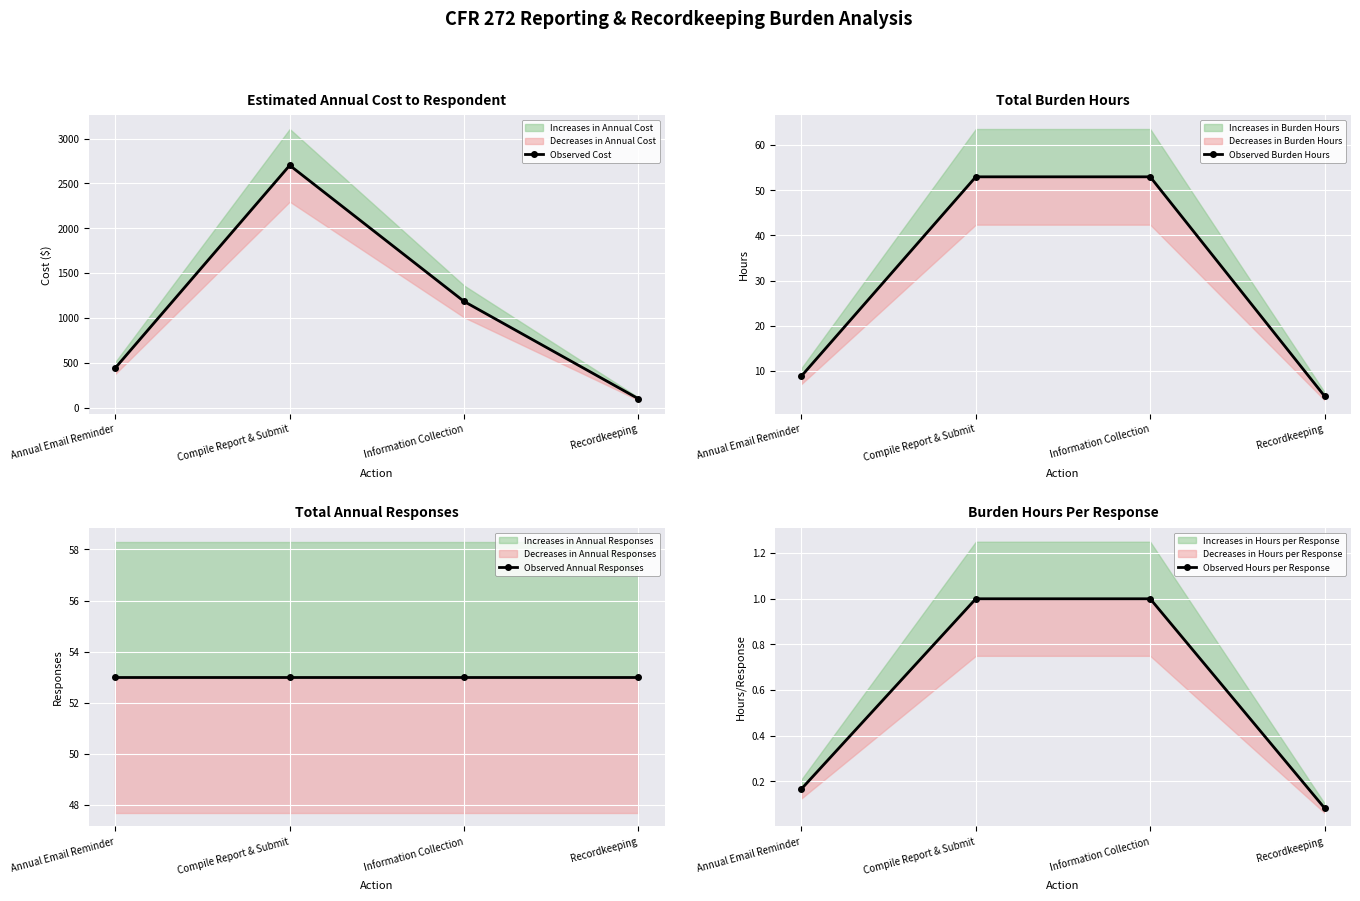

Reading left to right, list all the values displayed in this chart.

Observed Cost: Annual Email Reminder=442.6	Compile Report & Submit=2702.5	Information Collection=1184.0	Recordkeeping=98.3
Observed Burden Hours: Annual Email Reminder=8.8	Compile Report & Submit=53.0	Information Collection=53.0	Recordkeeping=4.4
Observed Annual Responses: Annual Email Reminder=53.0	Compile Report & Submit=53.0	Information Collection=53.0	Recordkeeping=53.0
Observed Hours per Response: Annual Email Reminder=0.2	Compile Report & Submit=1.0	Information Collection=1.0	Recordkeeping=0.1